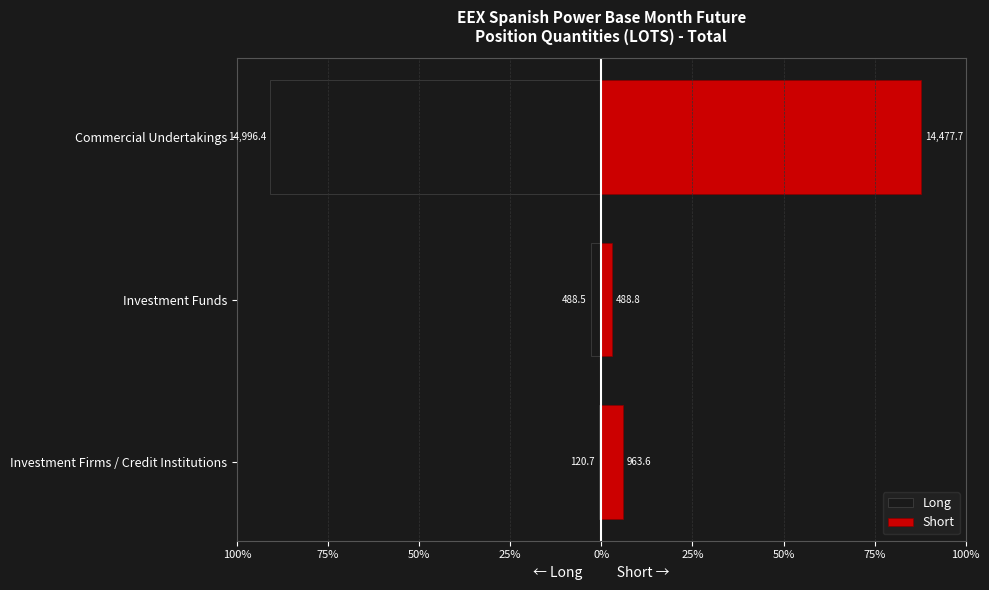

What is the maximum value shown in the chart?

87.8